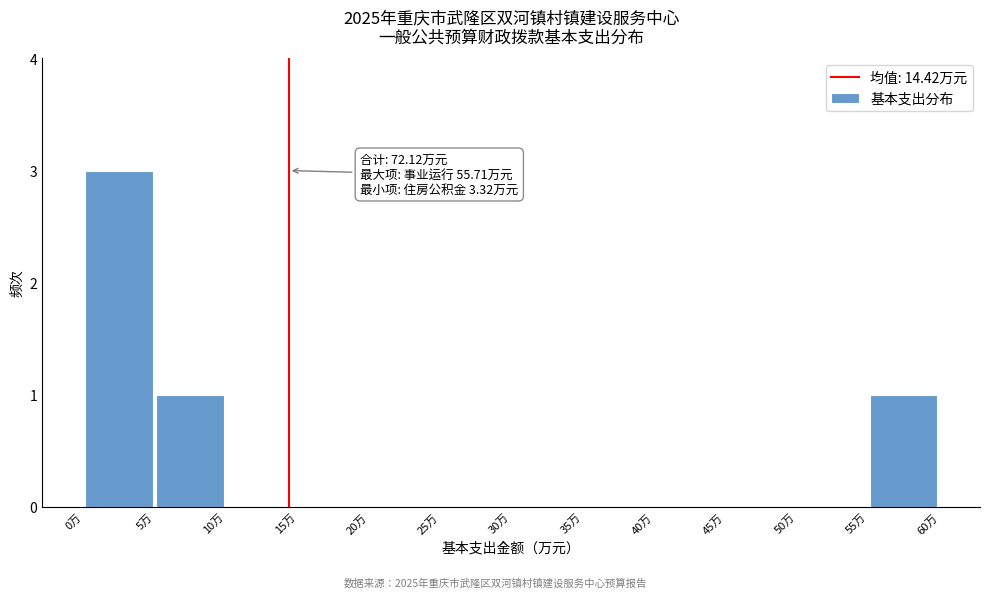

Over which range of the x-axis is the bar tallest?

0 to 5